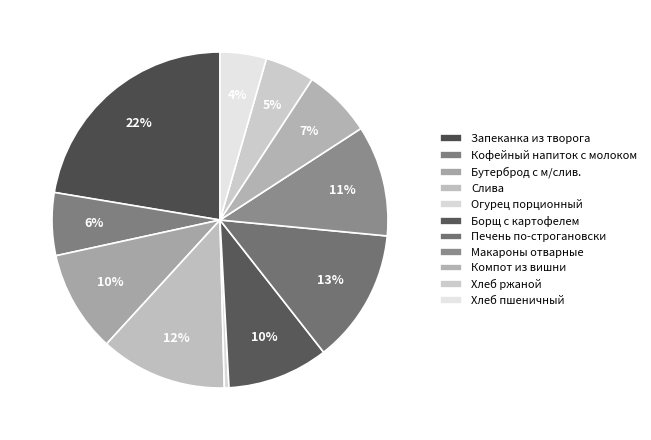

Does any single category account for the majority?

No